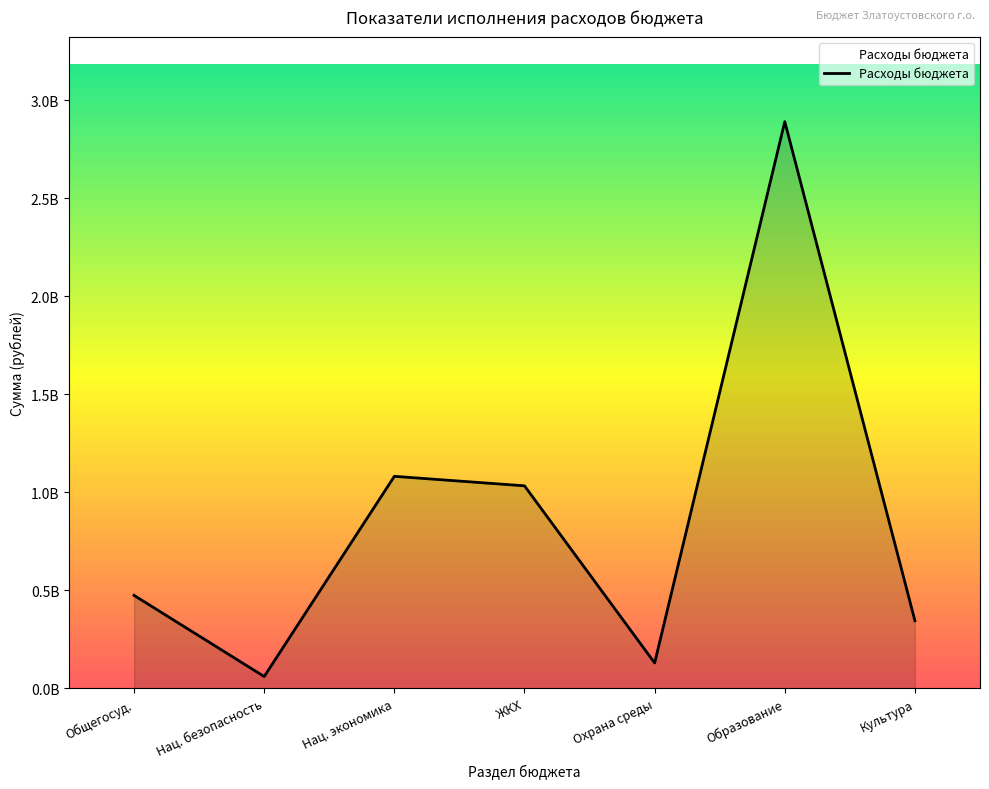

What is the label of the 4th point from the right?

ЖКХ